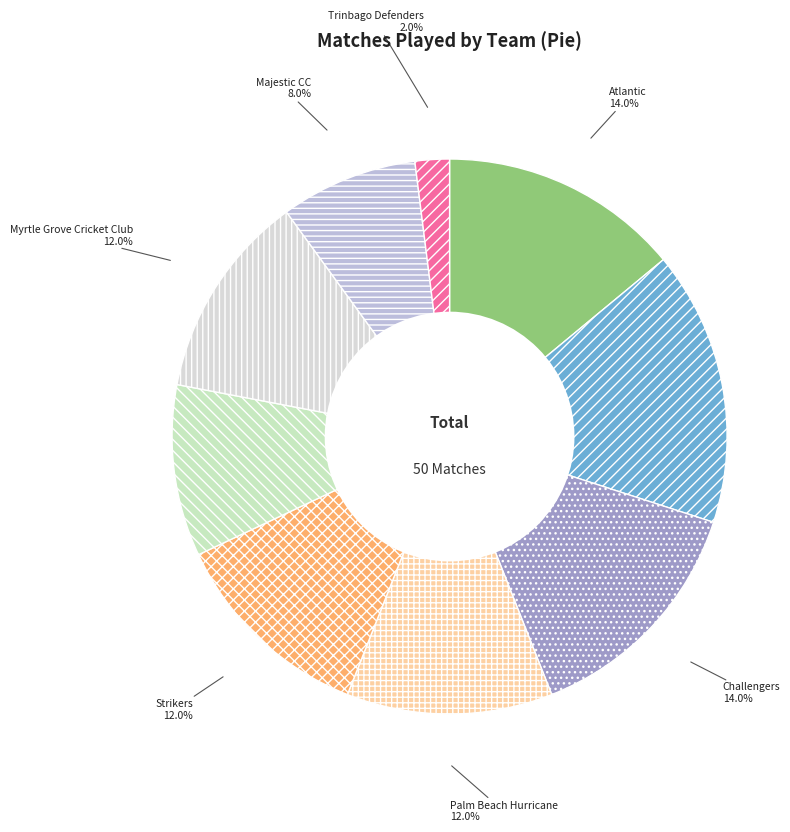

What percentage is NOT represented by Strikers?

88.0%